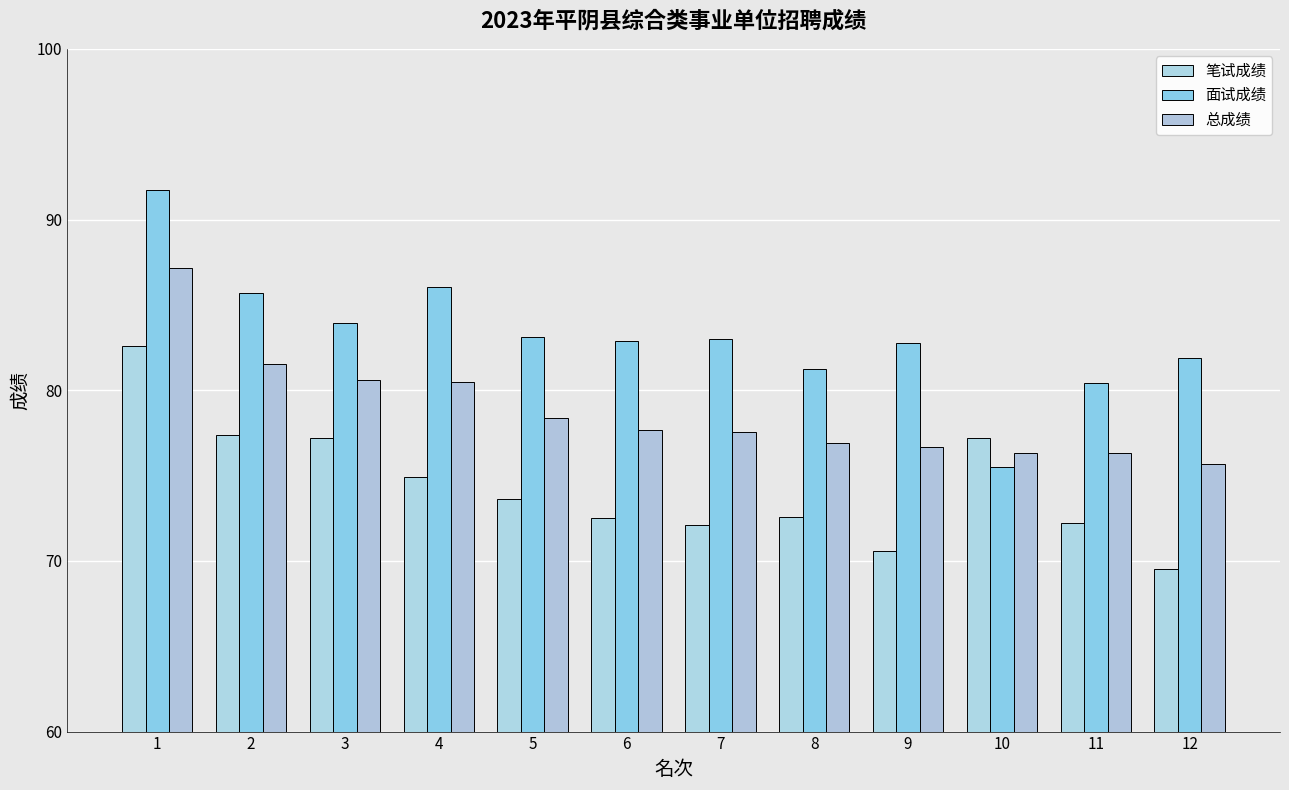

Reading right to left, what are all the values shown in this chart?

笔试成绩: 69.5	72.2	77.2	70.6	72.6	72.1	72.5	73.6	74.9	77.2	77.4	82.6
面试成绩: 81.9	80.4	75.5	82.7	81.2	83.0	82.9	83.1	86.1	84.0	85.7	91.7
总成绩: 75.7	76.3	76.3	76.7	76.9	77.6	77.7	78.3	80.5	80.6	81.5	87.2